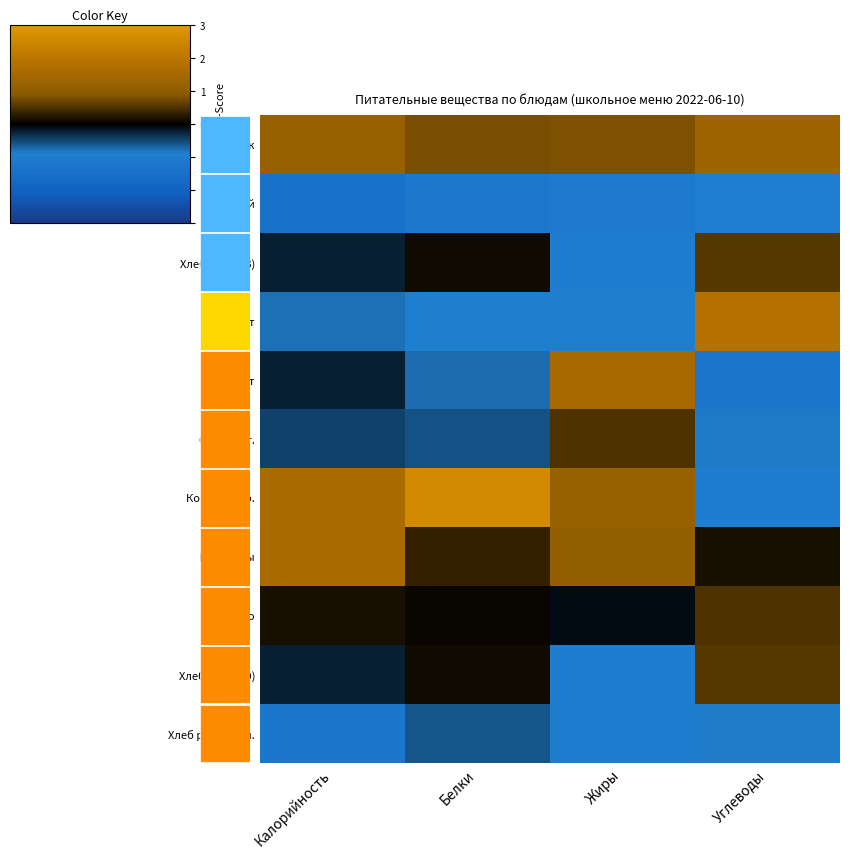

At which label is Какао closest to 0?

Белки